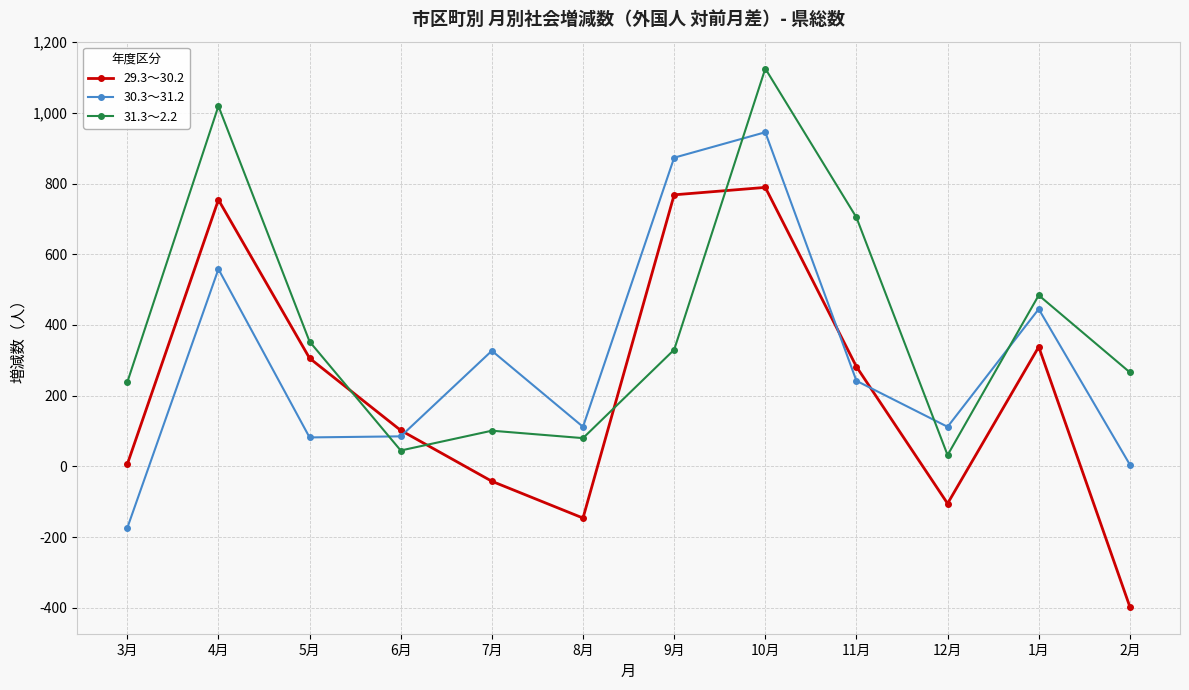

At which label does 30.3～31.2 first exceed 242?

4月